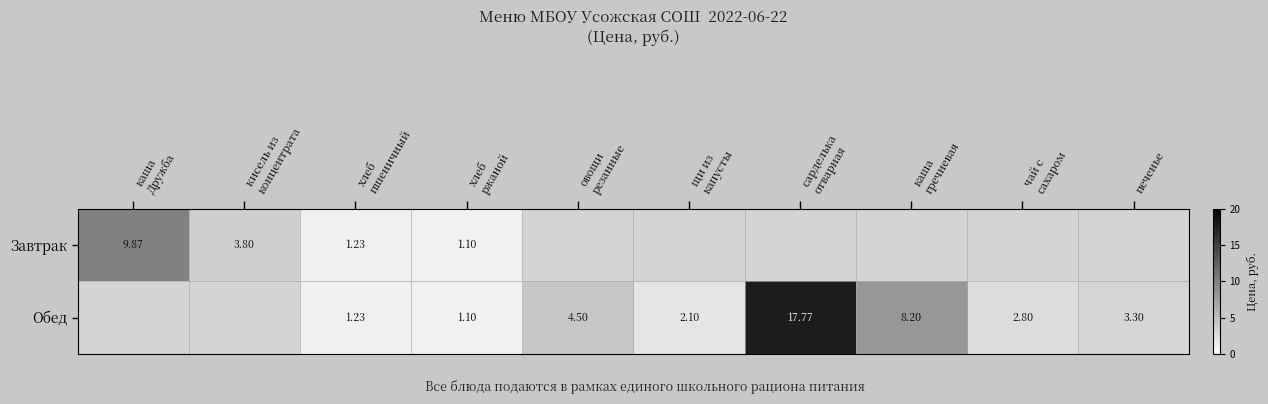

List the series in order of their peak value, lowest first.

Завтрак, Обед